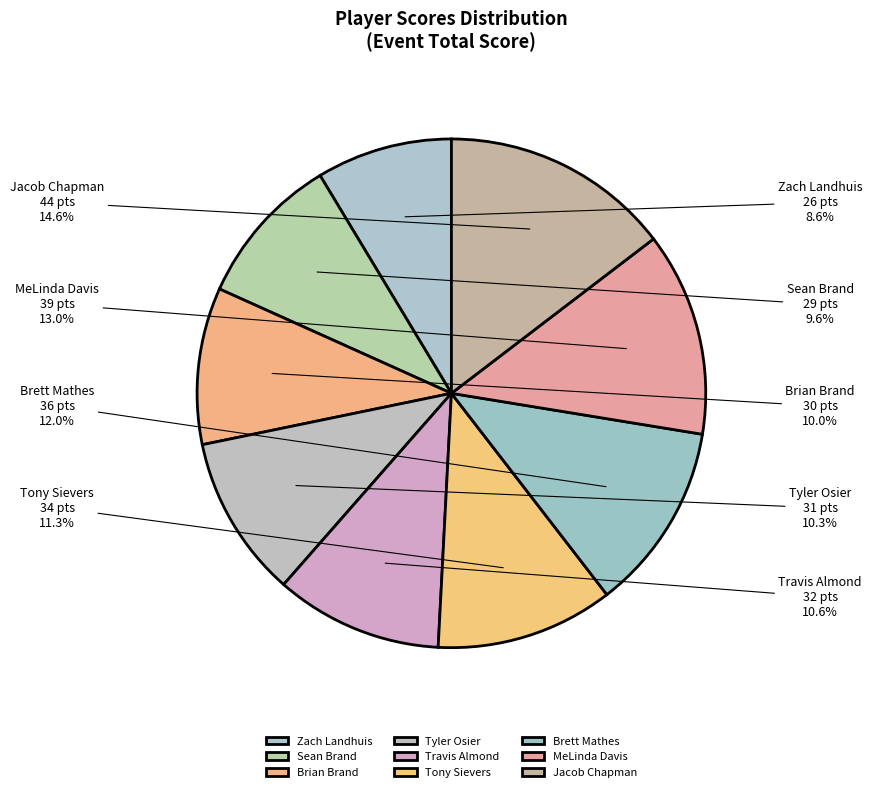

Which category has the smallest portion of the pie?

Zach Landhuis